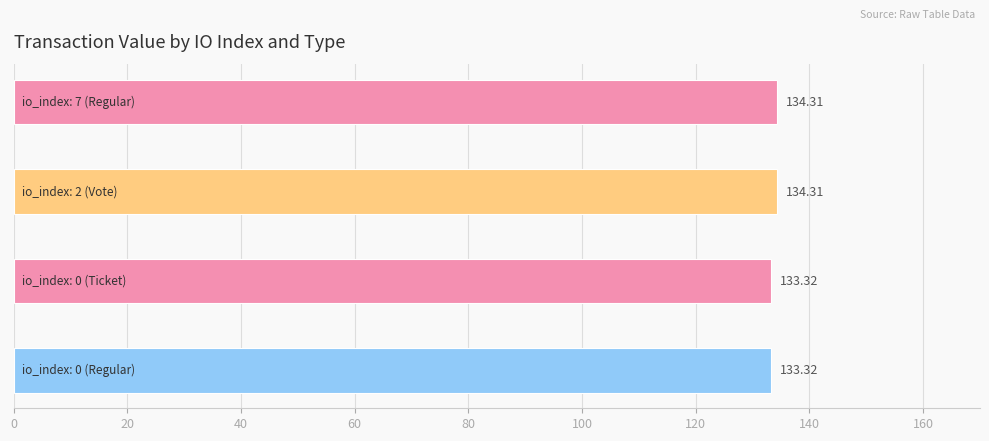

What is the average value?

133.8